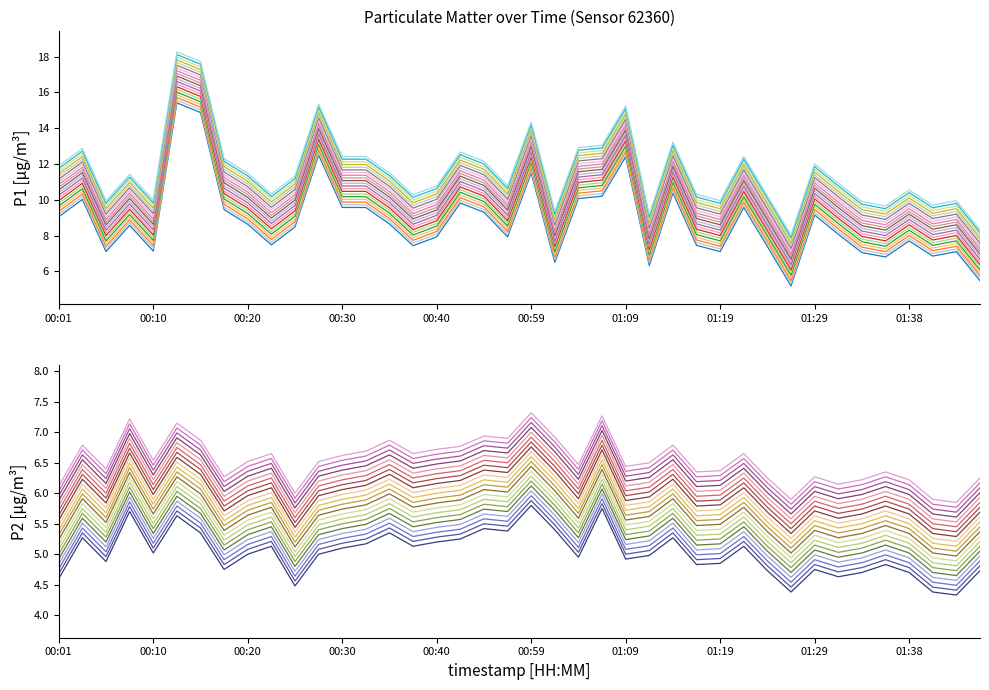

Is the value of P1 at 00:43 greater than the value of P2 at 00:51?

Yes